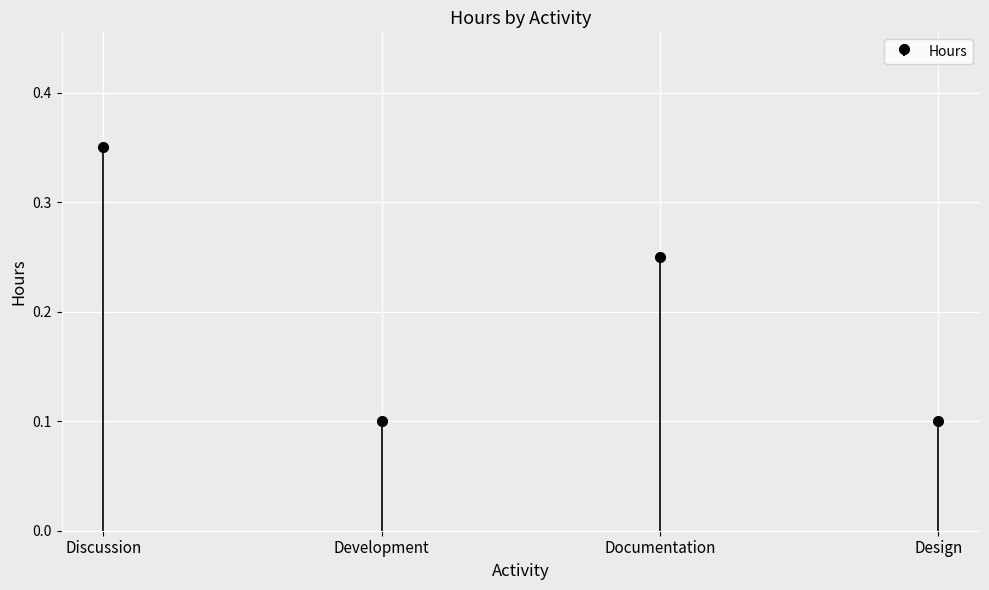

How many bars are there in total?

4